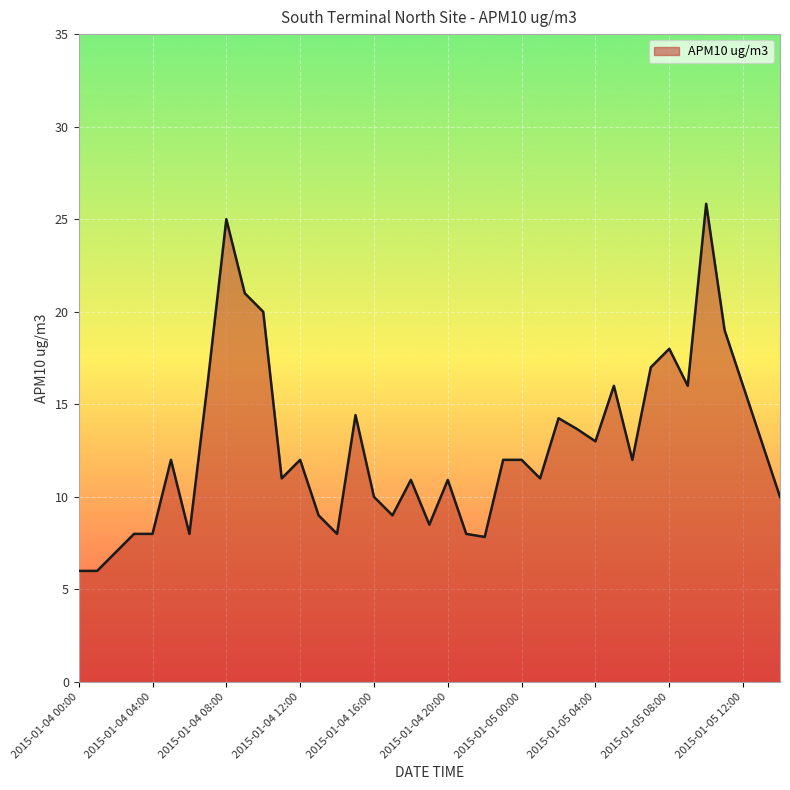

What is the difference between the maximum and minimum values?

19.8